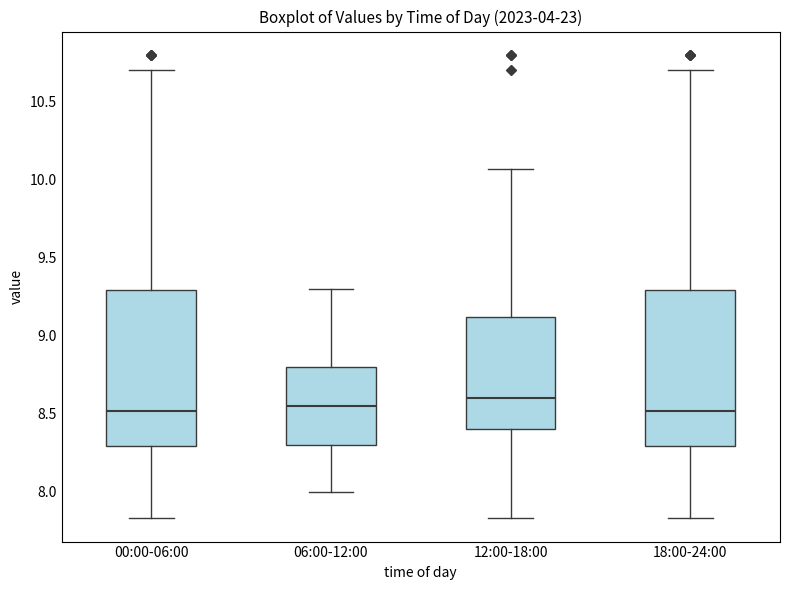

Reading left to right, transcribe this box plot: for each box, give where its median line is, the range the box spans, and where its two whiskers end, as read against the y-axis. The values are not printed on the chart, so give them approximately, as read against the axis.

00:00-06:00: median 8.50, box 8.30 to 9.30, whiskers 7.85 to 10.70
06:00-12:00: median 8.55, box 8.30 to 8.80, whiskers 8.00 to 9.30
12:00-18:00: median 8.60, box 8.40 to 9.10, whiskers 7.85 to 10.05
18:00-24:00: median 8.50, box 8.30 to 9.30, whiskers 7.85 to 10.70